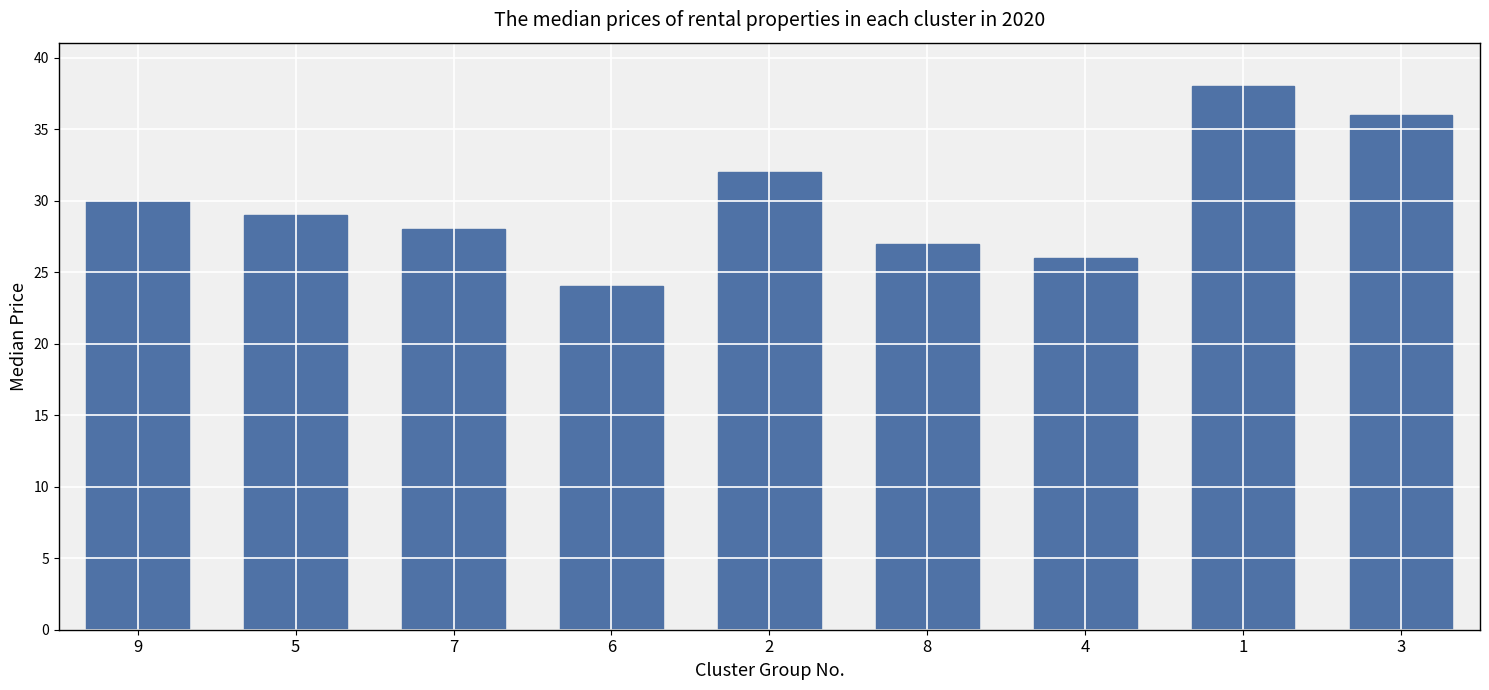

What is the label of the 6th bar from the right?

6